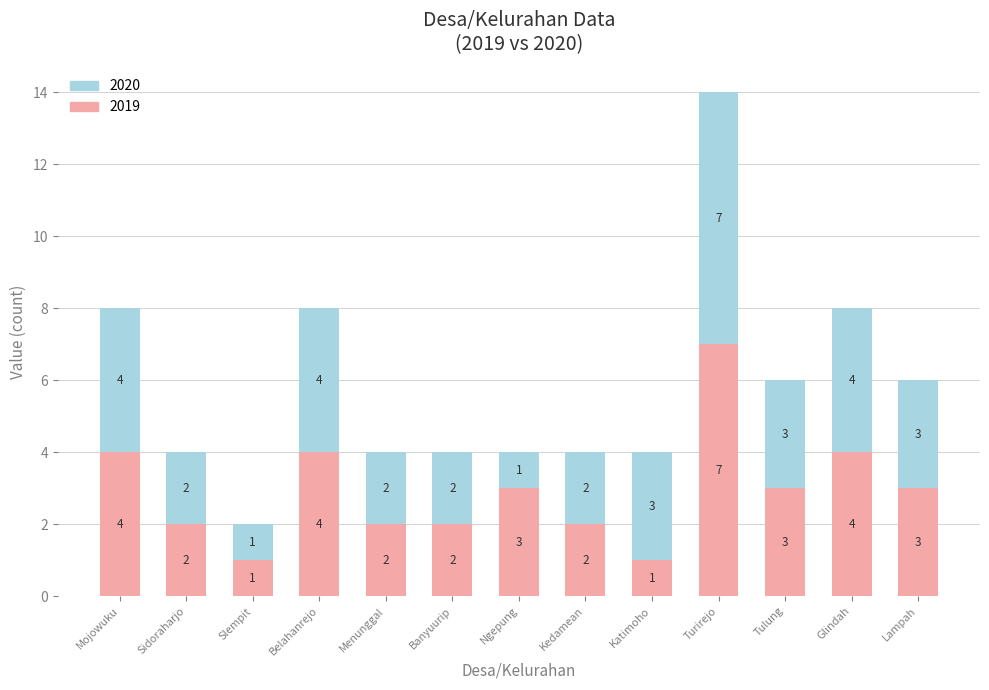

At which category is the sum across all series the highest?

Turirejo